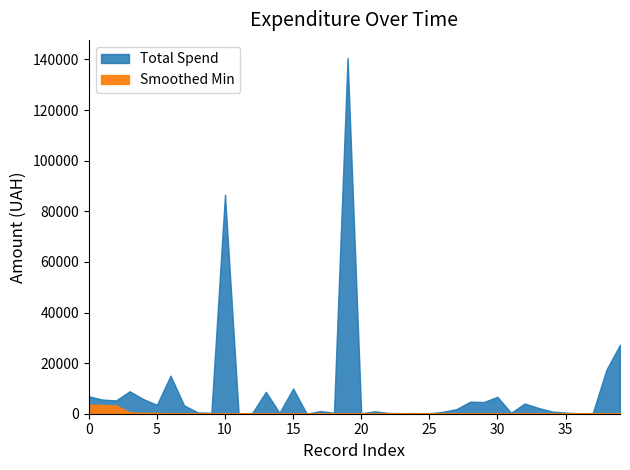

Where is the first local maximum?

3